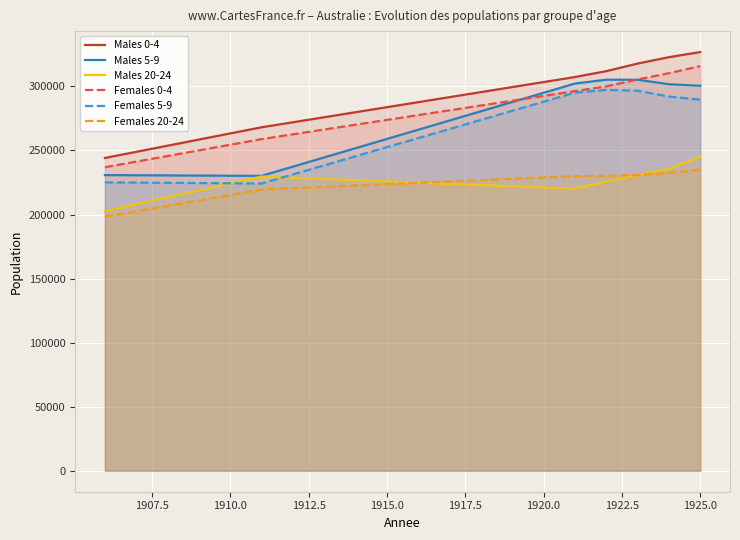

Reading left to right, list all the values displayed in this chart.

Males 0-4: 244139	248925	253712	258499	263286	268074	271996	275918	279841	283764	287687	291609	295532	299455	303377	307300	311900	317800	322800	326800
Males 5-9: 230764	230643	230522	230401	230280	230159	237363	244567	251771	258975	266180	273384	280588	287792	294996	302200	305200	305200	301700	300500
Males 20-24: 202596	208017	213438	218860	224281	229702	228742	227782	226821	225861	224901	223941	222981	222020	221060	220100	225800	230600	235700	245100
Females 0-4: 236882	241275	245669	250063	254456	258850	262595	266340	270085	273830	277575	281320	285065	288810	292555	296300	300000	305400	310300	315800
Females 5-9: 225113	224932	224750	224569	224387	224206	231295	238385	245474	252564	259653	266742	273832	280921	288011	295100	297300	296600	292100	289600
Females 20-24: 198258	202505	206753	211000	215248	219495	220546	221596	222647	223697	224748	225798	226849	227899	228950	230000	230200	230900	232500	235000